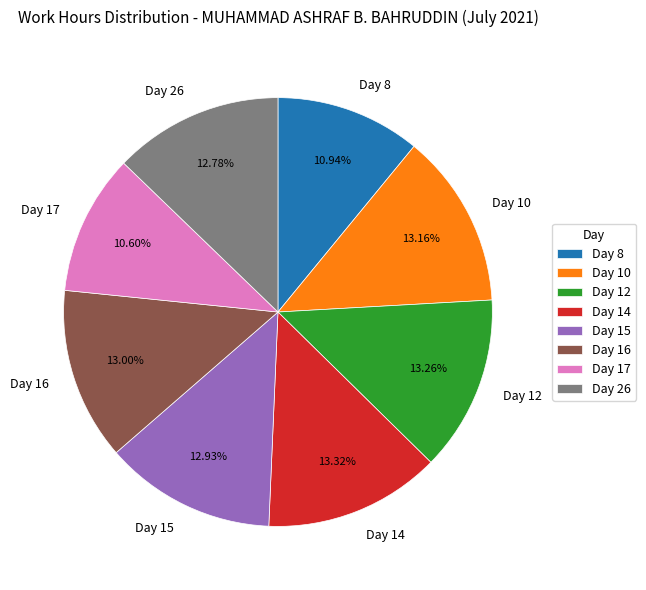

To the nearest percent, what is the average slice percentage?

12%